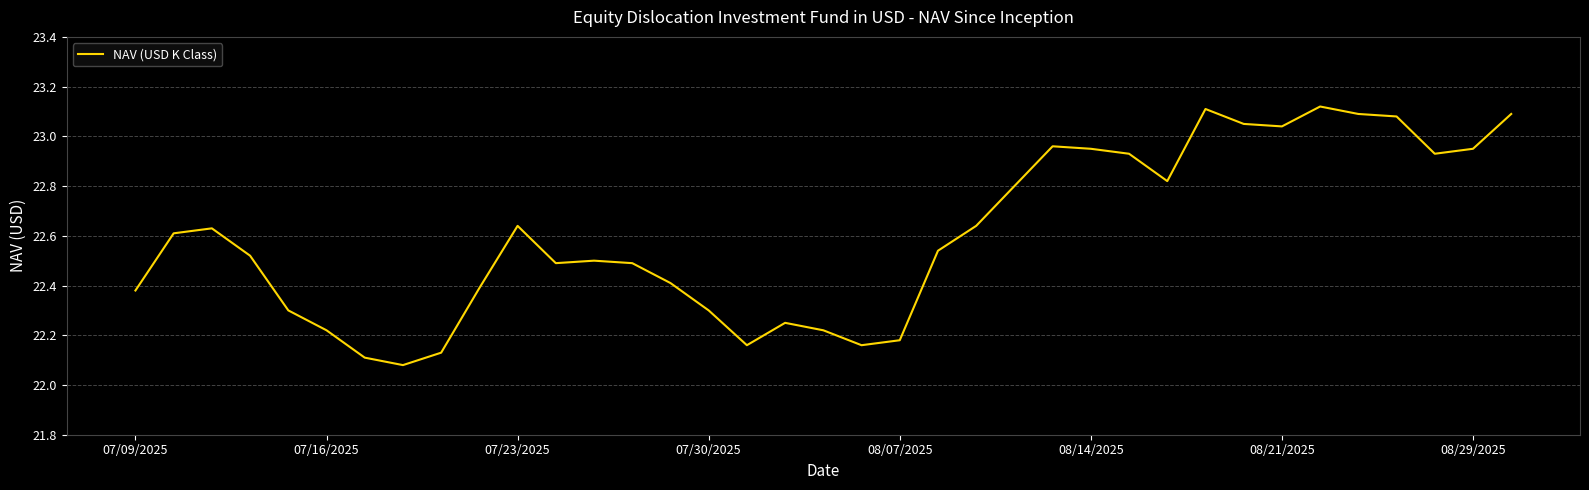

What is the difference between the maximum and minimum values?

1.0